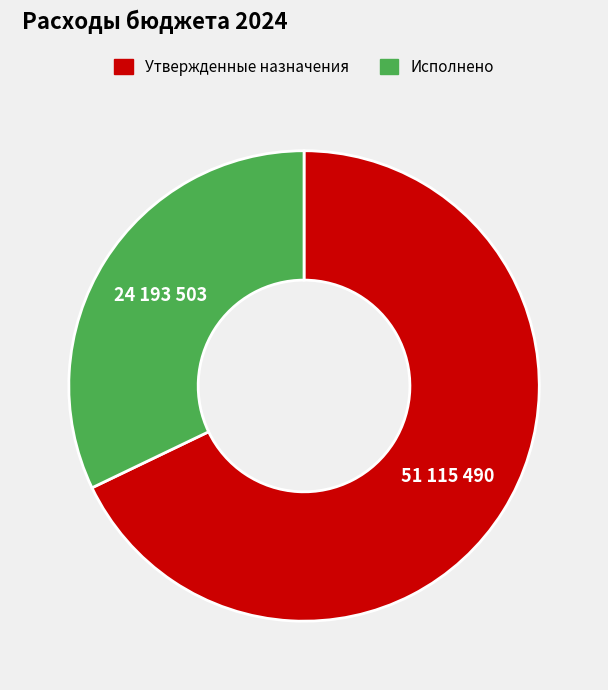

Is it true that Утвержденные назначения is 82% of the pie?

False